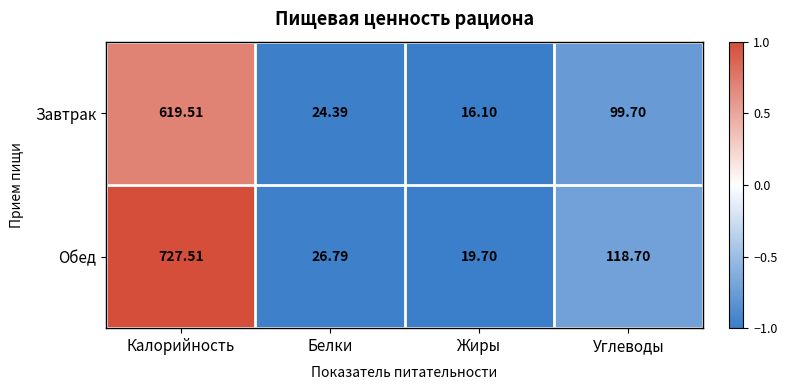

Which series changed the most between Жиры and Углеводы?

Обед